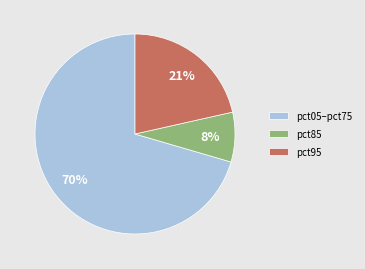

Does any single category account for the majority?

Yes